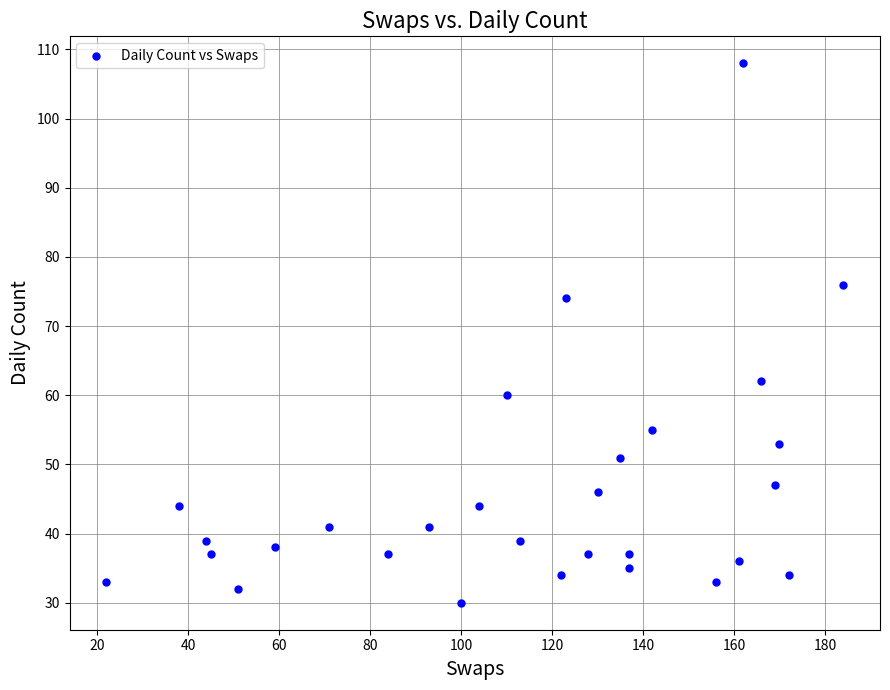

What Y value in the scatter plot is closest to 69?

74